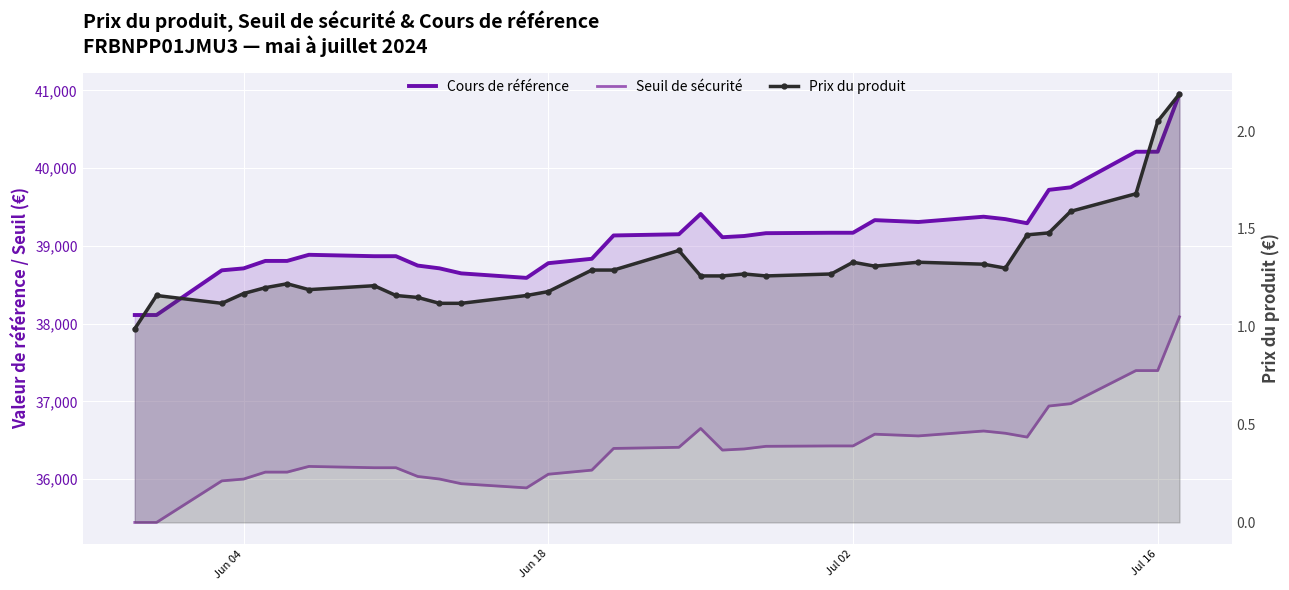

How many lines are shown in the chart?

3